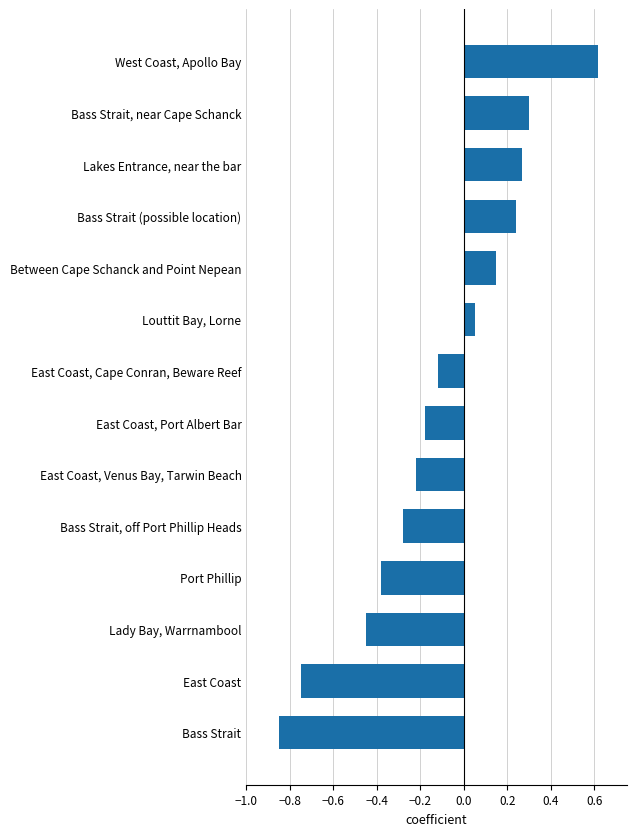

The chart shows a value of 0.1 at Lakes Entrance, near the bar. True or false?

False